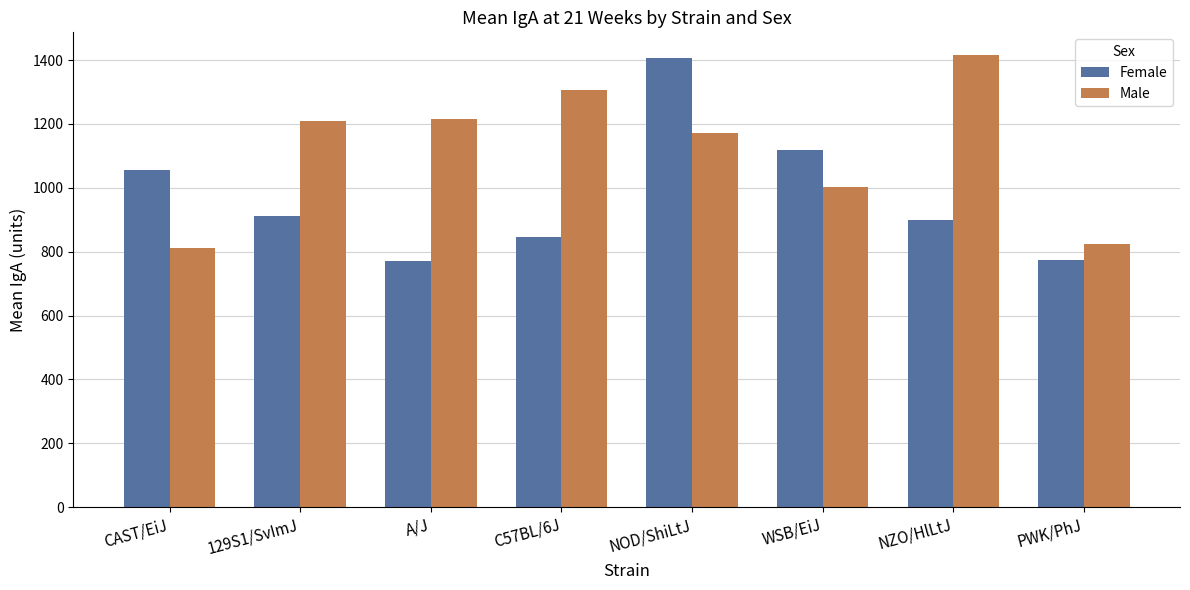

What is the minimum value for Male?

813